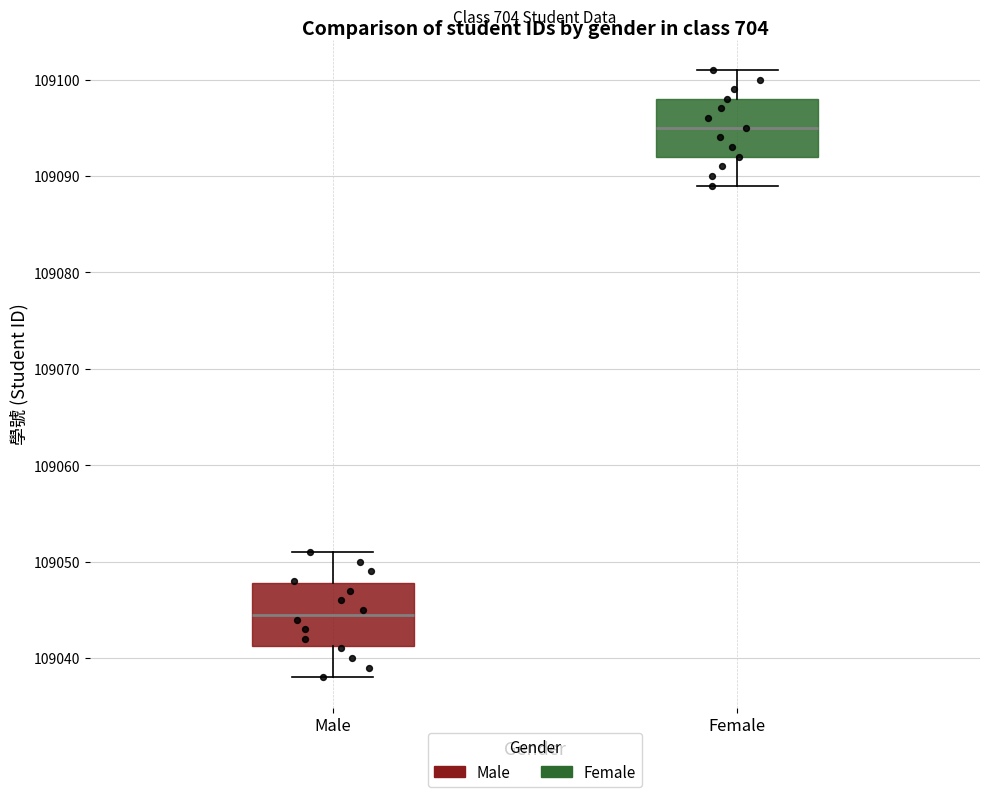

Reading left to right, transcribe this box plot: for each box, give where its median line is, the range the box spans, and where its two whiskers end, as read against the y-axis. The values are not printed on the chart, so give them approximately, as read against the axis.

Male: median 109045, box 109041 to 109048, whiskers 109038 to 109051
Female: median 109095, box 109092 to 109098, whiskers 109089 to 109101